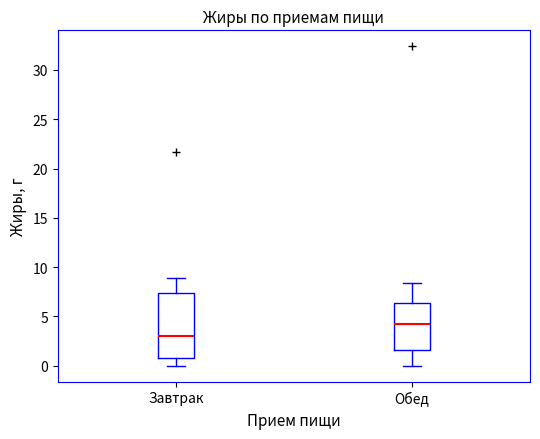

Where is the lower edge of the box for Обед on the y-axis? The values are not printed on the chart, so give them approximately, as read against the axis.

1.5